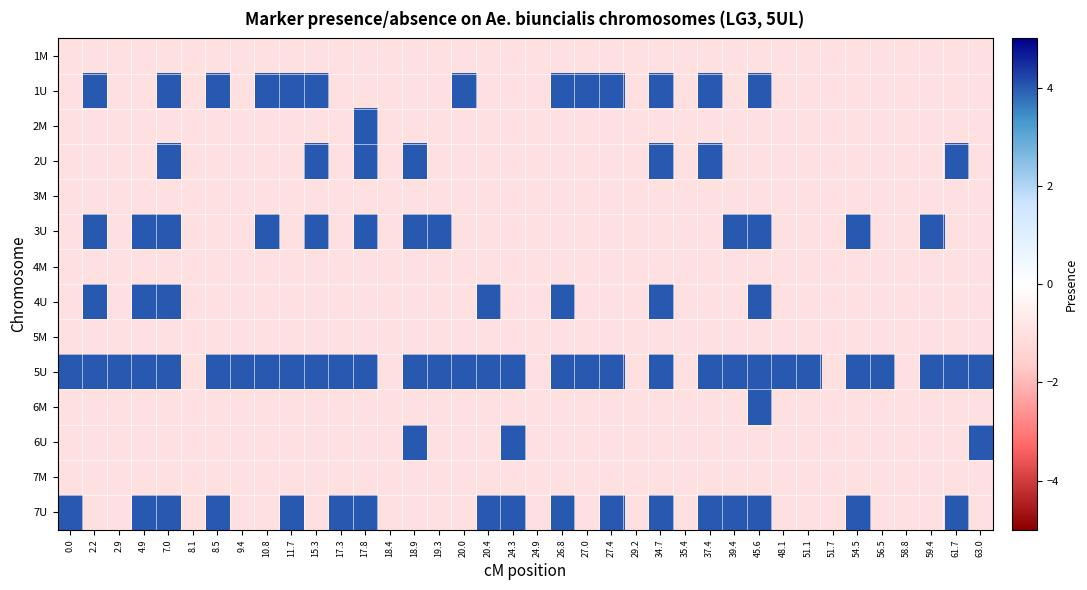

Reading left to right, list all the values displayed in this chart.

1M: 0.0=-1	2.2=-1	2.9=-1	4.9=-1	7.0=-1	8.1=-1	8.5=-1	9.4=-1	10.8=-1	11.7=-1	15.3=-1	17.3=-1	17.8=-1	18.4=-1	18.9=-1	19.3=-1	20.0=-1	20.4=-1	24.3=-1	24.9=-1	26.8=-1	27.0=-1	27.4=-1	29.2=-1	34.7=-1	35.4=-1	37.4=-1	39.4=-1	45.6=-1	48.1=-1	51.1=-1	51.7=-1	54.5=-1	56.5=-1	58.8=-1	59.4=-1	61.7=-1	63.0=-1
1U: 0.0=-1	2.2=4	2.9=-1	4.9=-1	7.0=4	8.1=-1	8.5=4	9.4=-1	10.8=4	11.7=4	15.3=4	17.3=-1	17.8=-1	18.4=-1	18.9=-1	19.3=-1	20.0=4	20.4=-1	24.3=-1	24.9=-1	26.8=4	27.0=4	27.4=4	29.2=-1	34.7=4	35.4=-1	37.4=4	39.4=-1	45.6=4	48.1=-1	51.1=-1	51.7=-1	54.5=-1	56.5=-1	58.8=-1	59.4=-1	61.7=-1	63.0=-1
2M: 0.0=-1	2.2=-1	2.9=-1	4.9=-1	7.0=-1	8.1=-1	8.5=-1	9.4=-1	10.8=-1	11.7=-1	15.3=-1	17.3=-1	17.8=4	18.4=-1	18.9=-1	19.3=-1	20.0=-1	20.4=-1	24.3=-1	24.9=-1	26.8=-1	27.0=-1	27.4=-1	29.2=-1	34.7=-1	35.4=-1	37.4=-1	39.4=-1	45.6=-1	48.1=-1	51.1=-1	51.7=-1	54.5=-1	56.5=-1	58.8=-1	59.4=-1	61.7=-1	63.0=-1
2U: 0.0=-1	2.2=-1	2.9=-1	4.9=-1	7.0=4	8.1=-1	8.5=-1	9.4=-1	10.8=-1	11.7=-1	15.3=4	17.3=-1	17.8=4	18.4=-1	18.9=4	19.3=-1	20.0=-1	20.4=-1	24.3=-1	24.9=-1	26.8=-1	27.0=-1	27.4=-1	29.2=-1	34.7=4	35.4=-1	37.4=4	39.4=-1	45.6=-1	48.1=-1	51.1=-1	51.7=-1	54.5=-1	56.5=-1	58.8=-1	59.4=-1	61.7=4	63.0=-1
3M: 0.0=-1	2.2=-1	2.9=-1	4.9=-1	7.0=-1	8.1=-1	8.5=-1	9.4=-1	10.8=-1	11.7=-1	15.3=-1	17.3=-1	17.8=-1	18.4=-1	18.9=-1	19.3=-1	20.0=-1	20.4=-1	24.3=-1	24.9=-1	26.8=-1	27.0=-1	27.4=-1	29.2=-1	34.7=-1	35.4=-1	37.4=-1	39.4=-1	45.6=-1	48.1=-1	51.1=-1	51.7=-1	54.5=-1	56.5=-1	58.8=-1	59.4=-1	61.7=-1	63.0=-1
3U: 0.0=-1	2.2=4	2.9=-1	4.9=4	7.0=4	8.1=-1	8.5=-1	9.4=-1	10.8=4	11.7=-1	15.3=4	17.3=-1	17.8=4	18.4=-1	18.9=4	19.3=4	20.0=-1	20.4=-1	24.3=-1	24.9=-1	26.8=-1	27.0=-1	27.4=-1	29.2=-1	34.7=-1	35.4=-1	37.4=-1	39.4=4	45.6=4	48.1=-1	51.1=-1	51.7=-1	54.5=4	56.5=-1	58.8=-1	59.4=4	61.7=-1	63.0=-1
4M: 0.0=-1	2.2=-1	2.9=-1	4.9=-1	7.0=-1	8.1=-1	8.5=-1	9.4=-1	10.8=-1	11.7=-1	15.3=-1	17.3=-1	17.8=-1	18.4=-1	18.9=-1	19.3=-1	20.0=-1	20.4=-1	24.3=-1	24.9=-1	26.8=-1	27.0=-1	27.4=-1	29.2=-1	34.7=-1	35.4=-1	37.4=-1	39.4=-1	45.6=-1	48.1=-1	51.1=-1	51.7=-1	54.5=-1	56.5=-1	58.8=-1	59.4=-1	61.7=-1	63.0=-1
4U: 0.0=-1	2.2=4	2.9=-1	4.9=4	7.0=4	8.1=-1	8.5=-1	9.4=-1	10.8=-1	11.7=-1	15.3=-1	17.3=-1	17.8=-1	18.4=-1	18.9=-1	19.3=-1	20.0=-1	20.4=4	24.3=-1	24.9=-1	26.8=4	27.0=-1	27.4=-1	29.2=-1	34.7=4	35.4=-1	37.4=-1	39.4=-1	45.6=4	48.1=-1	51.1=-1	51.7=-1	54.5=-1	56.5=-1	58.8=-1	59.4=-1	61.7=-1	63.0=-1
5M: 0.0=-1	2.2=-1	2.9=-1	4.9=-1	7.0=-1	8.1=-1	8.5=-1	9.4=-1	10.8=-1	11.7=-1	15.3=-1	17.3=-1	17.8=-1	18.4=-1	18.9=-1	19.3=-1	20.0=-1	20.4=-1	24.3=-1	24.9=-1	26.8=-1	27.0=-1	27.4=-1	29.2=-1	34.7=-1	35.4=-1	37.4=-1	39.4=-1	45.6=-1	48.1=-1	51.1=-1	51.7=-1	54.5=-1	56.5=-1	58.8=-1	59.4=-1	61.7=-1	63.0=-1
5U: 0.0=4	2.2=4	2.9=4	4.9=4	7.0=4	8.1=-1	8.5=4	9.4=4	10.8=4	11.7=4	15.3=4	17.3=4	17.8=4	18.4=-1	18.9=4	19.3=4	20.0=4	20.4=4	24.3=4	24.9=-1	26.8=4	27.0=4	27.4=4	29.2=-1	34.7=4	35.4=-1	37.4=4	39.4=4	45.6=4	48.1=4	51.1=4	51.7=-1	54.5=4	56.5=4	58.8=-1	59.4=4	61.7=4	63.0=4
6M: 0.0=-1	2.2=-1	2.9=-1	4.9=-1	7.0=-1	8.1=-1	8.5=-1	9.4=-1	10.8=-1	11.7=-1	15.3=-1	17.3=-1	17.8=-1	18.4=-1	18.9=-1	19.3=-1	20.0=-1	20.4=-1	24.3=-1	24.9=-1	26.8=-1	27.0=-1	27.4=-1	29.2=-1	34.7=-1	35.4=-1	37.4=-1	39.4=-1	45.6=4	48.1=-1	51.1=-1	51.7=-1	54.5=-1	56.5=-1	58.8=-1	59.4=-1	61.7=-1	63.0=-1
6U: 0.0=-1	2.2=-1	2.9=-1	4.9=-1	7.0=-1	8.1=-1	8.5=-1	9.4=-1	10.8=-1	11.7=-1	15.3=-1	17.3=-1	17.8=-1	18.4=-1	18.9=4	19.3=-1	20.0=-1	20.4=-1	24.3=4	24.9=-1	26.8=-1	27.0=-1	27.4=-1	29.2=-1	34.7=-1	35.4=-1	37.4=-1	39.4=-1	45.6=-1	48.1=-1	51.1=-1	51.7=-1	54.5=-1	56.5=-1	58.8=-1	59.4=-1	61.7=-1	63.0=4
7M: 0.0=-1	2.2=-1	2.9=-1	4.9=-1	7.0=-1	8.1=-1	8.5=-1	9.4=-1	10.8=-1	11.7=-1	15.3=-1	17.3=-1	17.8=-1	18.4=-1	18.9=-1	19.3=-1	20.0=-1	20.4=-1	24.3=-1	24.9=-1	26.8=-1	27.0=-1	27.4=-1	29.2=-1	34.7=-1	35.4=-1	37.4=-1	39.4=-1	45.6=-1	48.1=-1	51.1=-1	51.7=-1	54.5=-1	56.5=-1	58.8=-1	59.4=-1	61.7=-1	63.0=-1
7U: 0.0=4	2.2=-1	2.9=-1	4.9=4	7.0=4	8.1=-1	8.5=4	9.4=-1	10.8=-1	11.7=4	15.3=-1	17.3=4	17.8=4	18.4=-1	18.9=-1	19.3=-1	20.0=-1	20.4=4	24.3=4	24.9=-1	26.8=4	27.0=-1	27.4=4	29.2=-1	34.7=4	35.4=-1	37.4=4	39.4=4	45.6=4	48.1=-1	51.1=-1	51.7=-1	54.5=4	56.5=-1	58.8=-1	59.4=-1	61.7=4	63.0=-1